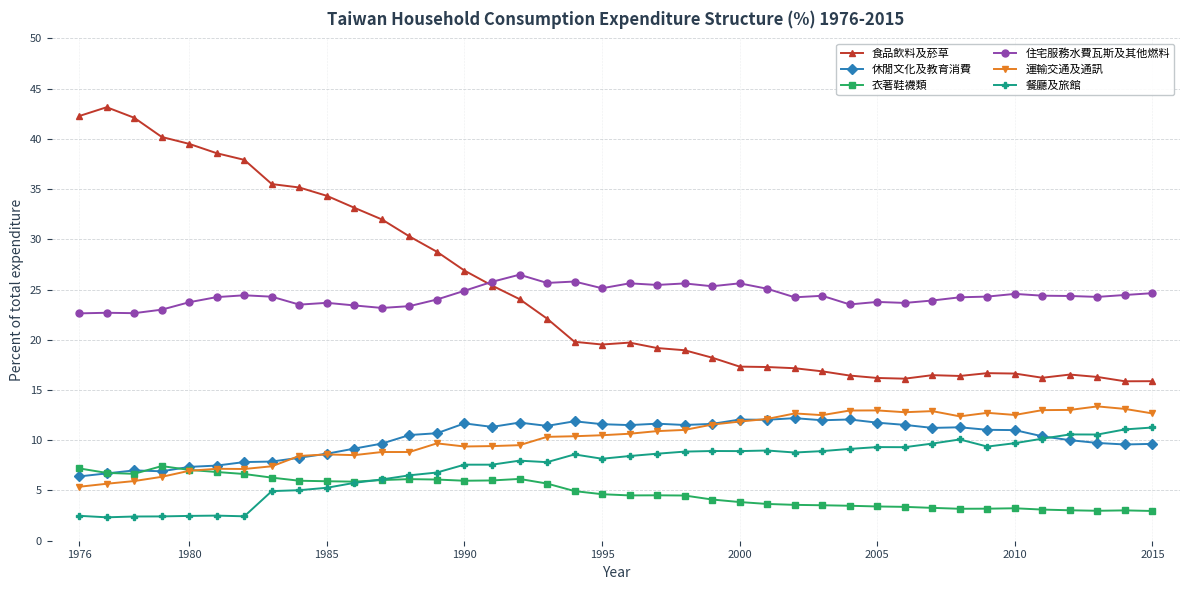

At how many categories does at least one series exceed 31?

12